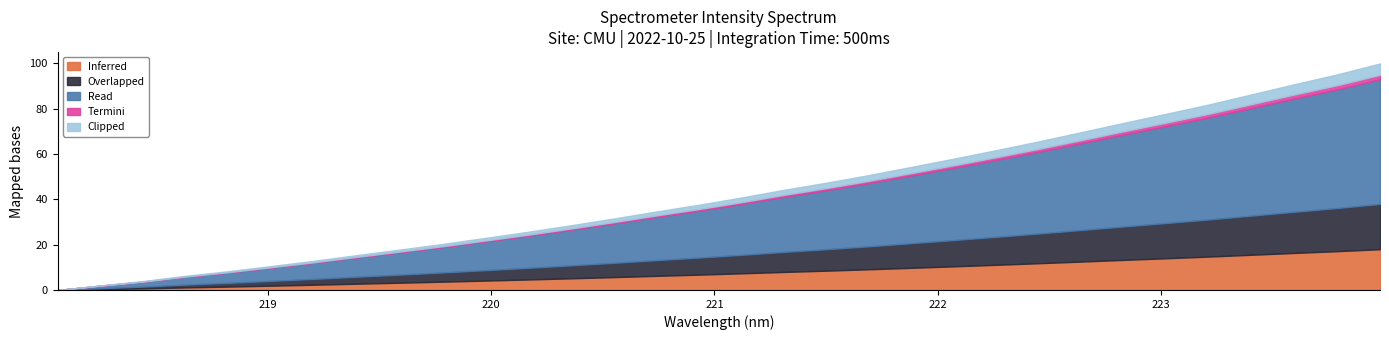

What is the highest value of the Inferred series?

18.0